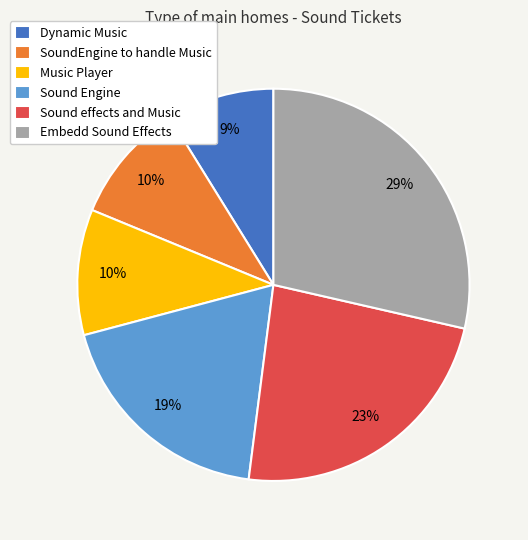

The Music Player slice represents 21% of the pie. True or false?

False